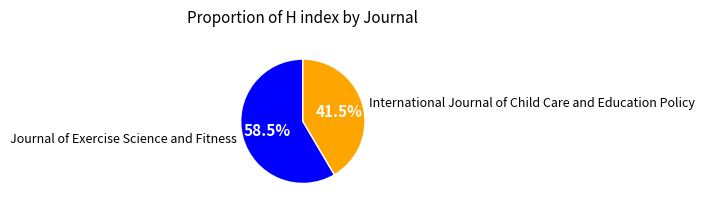

Which has a higher value, International Journal of Child Care and Education Policy or Journal of Exercise Science and Fitness?

Journal of Exercise Science and Fitness